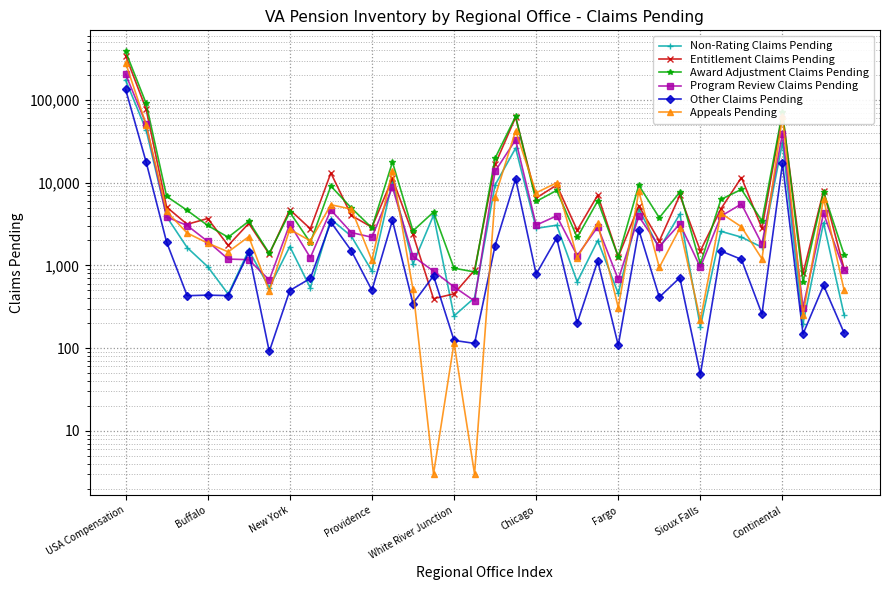

What is the sum of all Other Claims Pending values?

210581